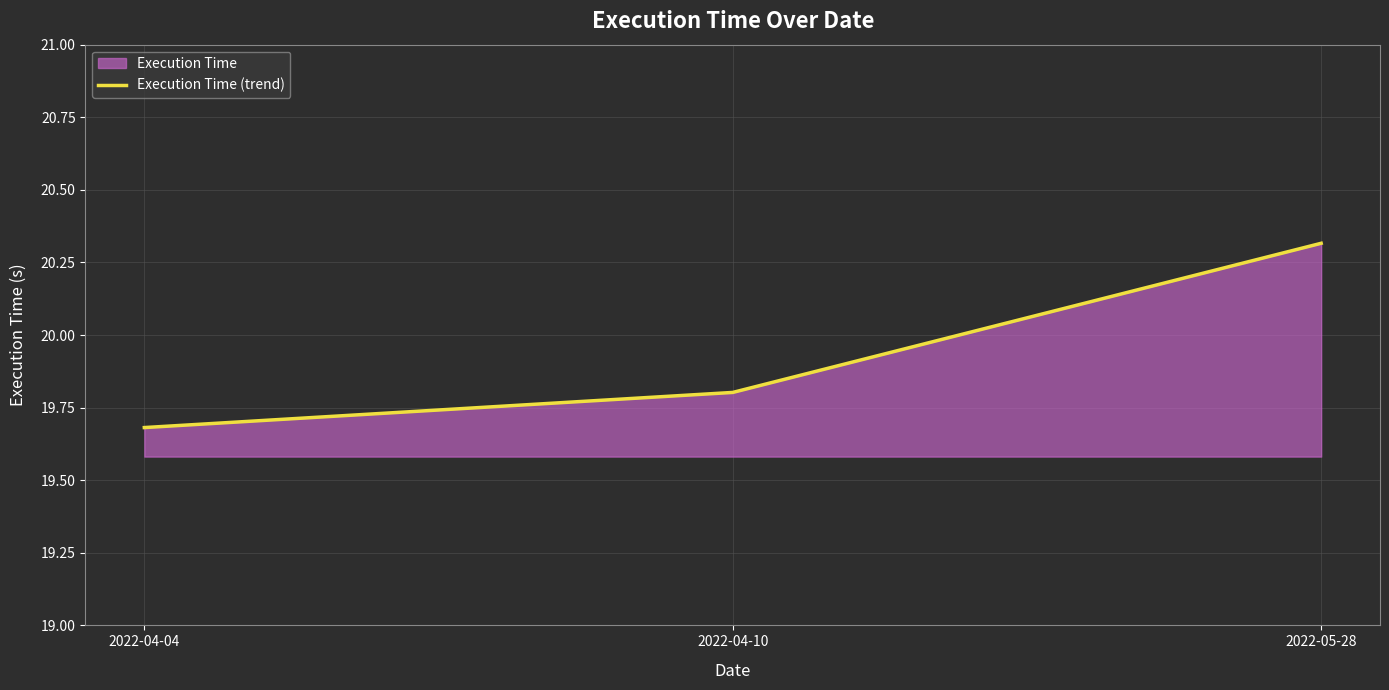

At which category does the chart reach its minimum across all series?

2022-04-04